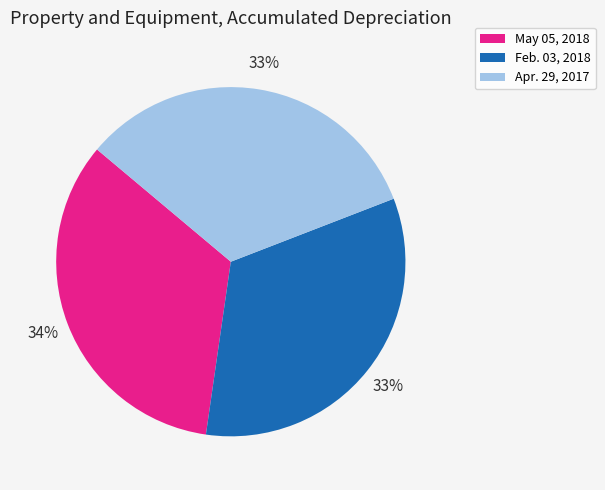

Do Feb. 03, 2018 and Apr. 29, 2017 together represent more than half of the pie?

Yes